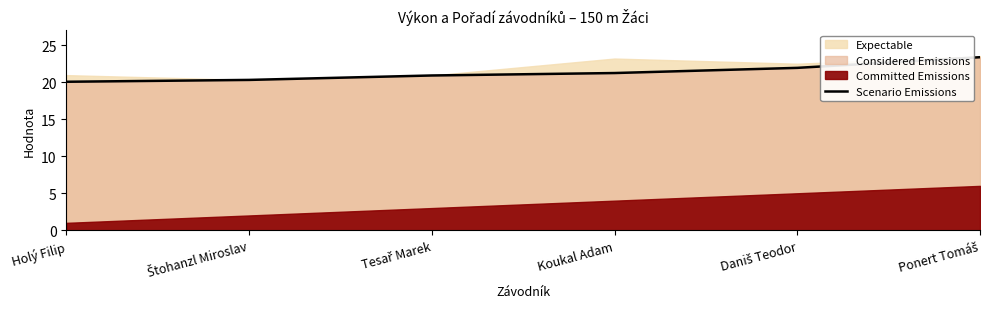

The chart shows a value of 20.1 at Holý Filip. True or false?

True